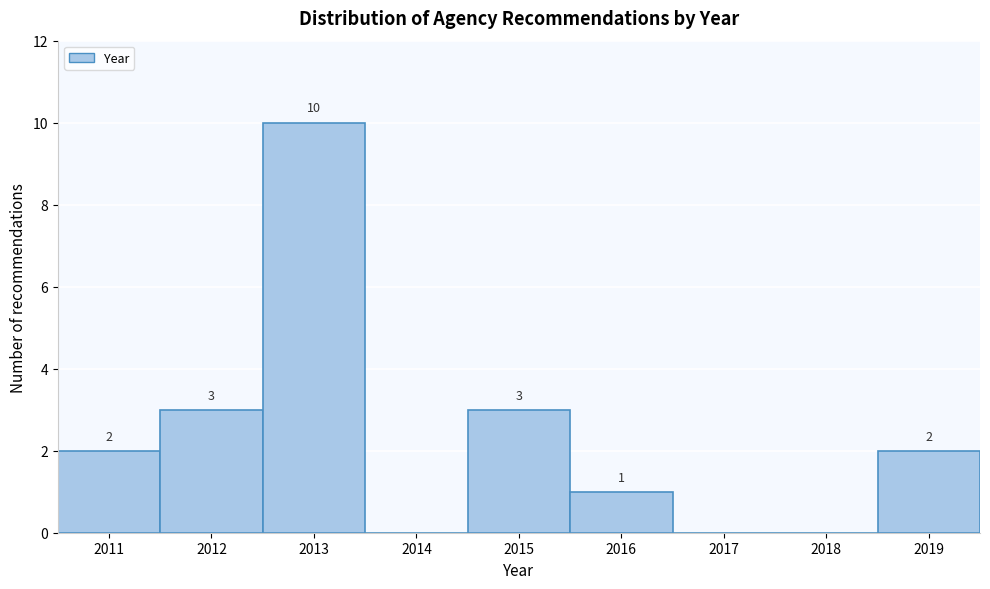

Reading left to right, transcribe all the data shown in this chart.

2011=2	2012=3	2013=10	2014=0	2015=3	2016=1	2017=0	2018=0	2019=2